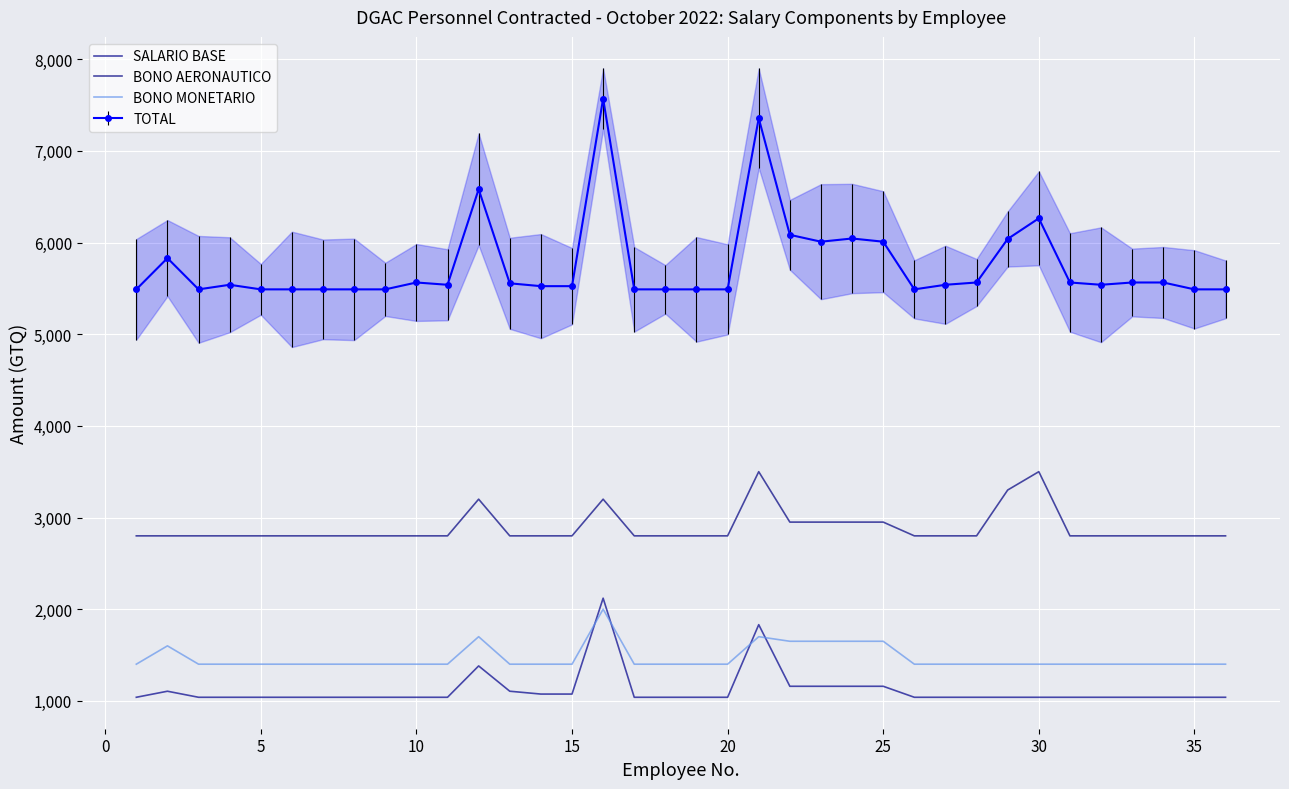

Rank the series by their average value, from lowest to highest.

SALARIO BASE, BONO MONETARIO, BONO AERONAUTICO